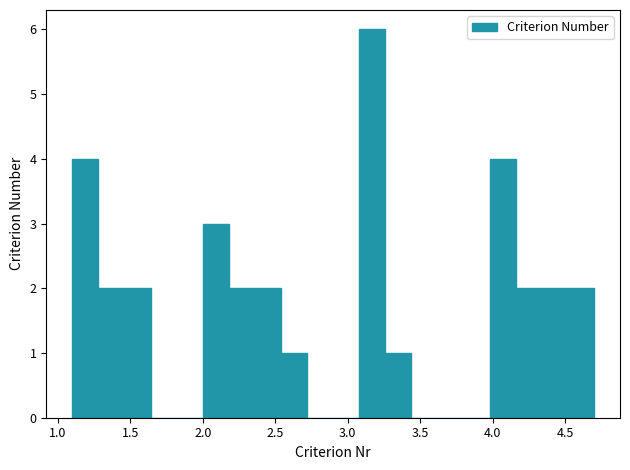

Read against the x-axis, roughly where is the centre of the tallest bar?

3.15